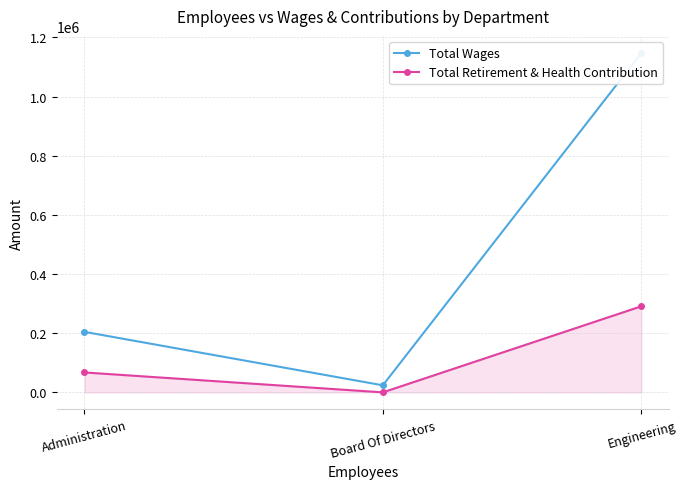

What position from the right is Engineering?

1